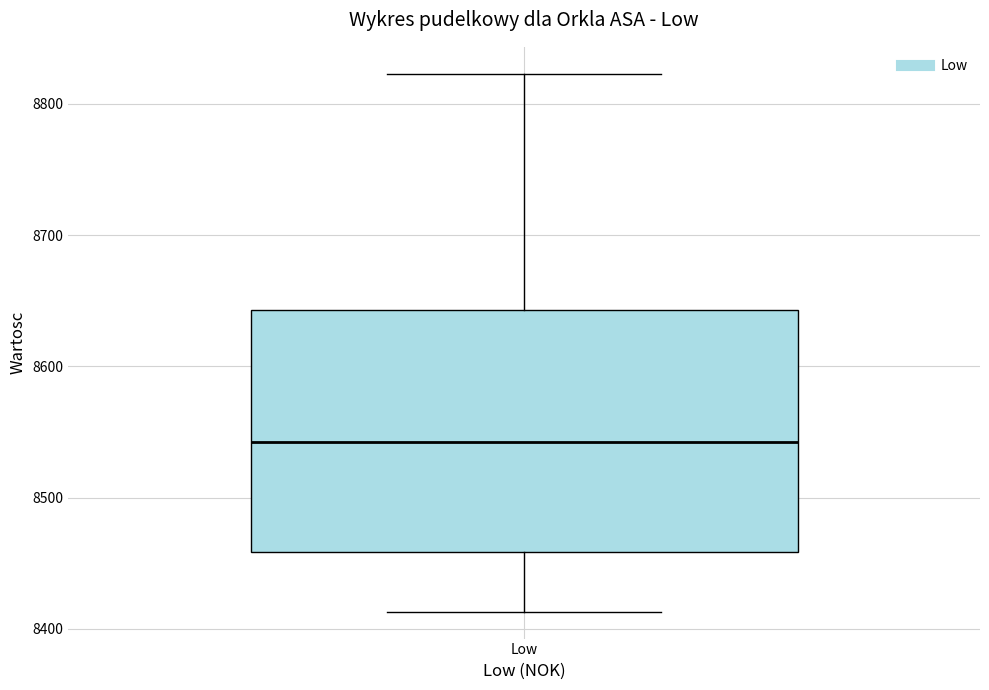

Read this box plot against the y-axis: the position of the median line, the range covered by the box, and the ends of both whiskers. The values are not printed on the chart, so give them approximately, as read against the axis.

median 8540, box 8460 to 8640, whiskers 8410 to 8820